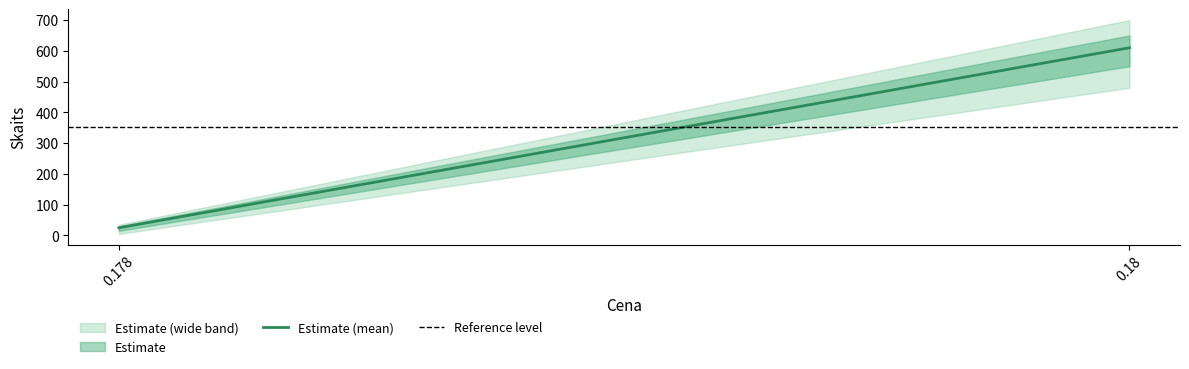

True or false: Estimate (mean) has a value of 838.8 at 0.18.

False